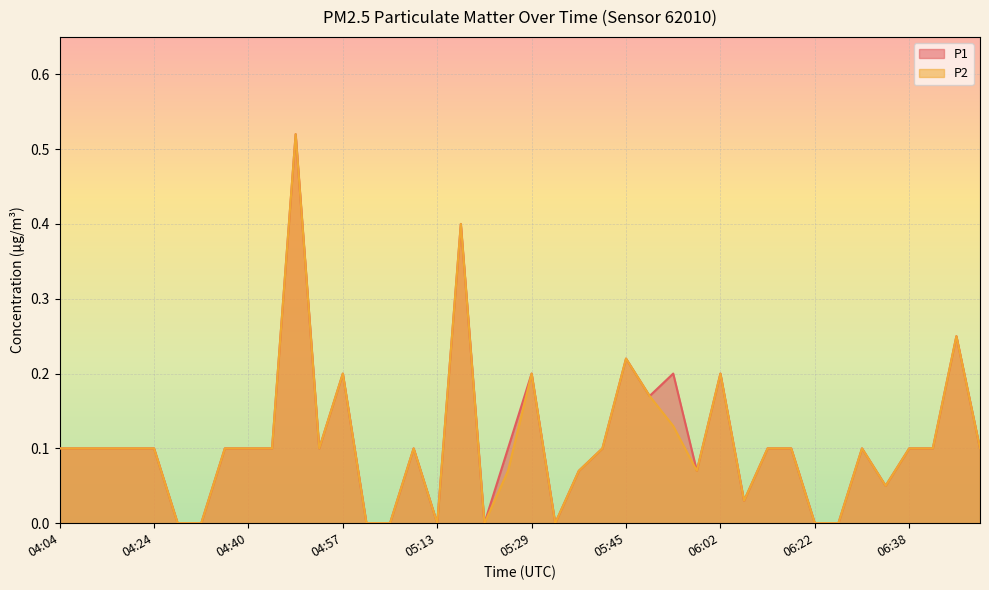

What position from the right is 06:26?

7